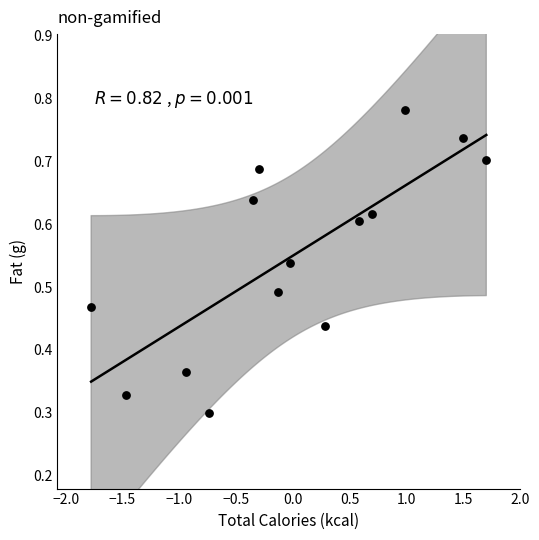

What is the range of X values (max minus min)?

3.5